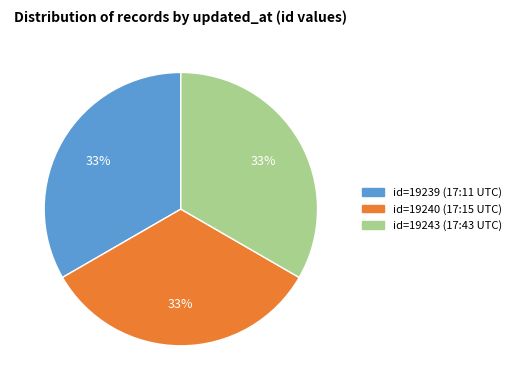

Does any single category account for the majority?

No